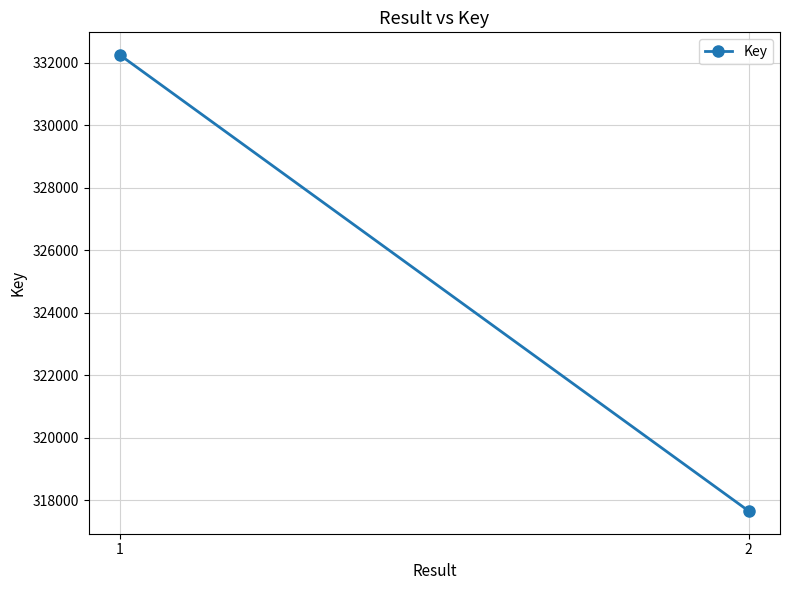

How many lines are shown in the chart?

1